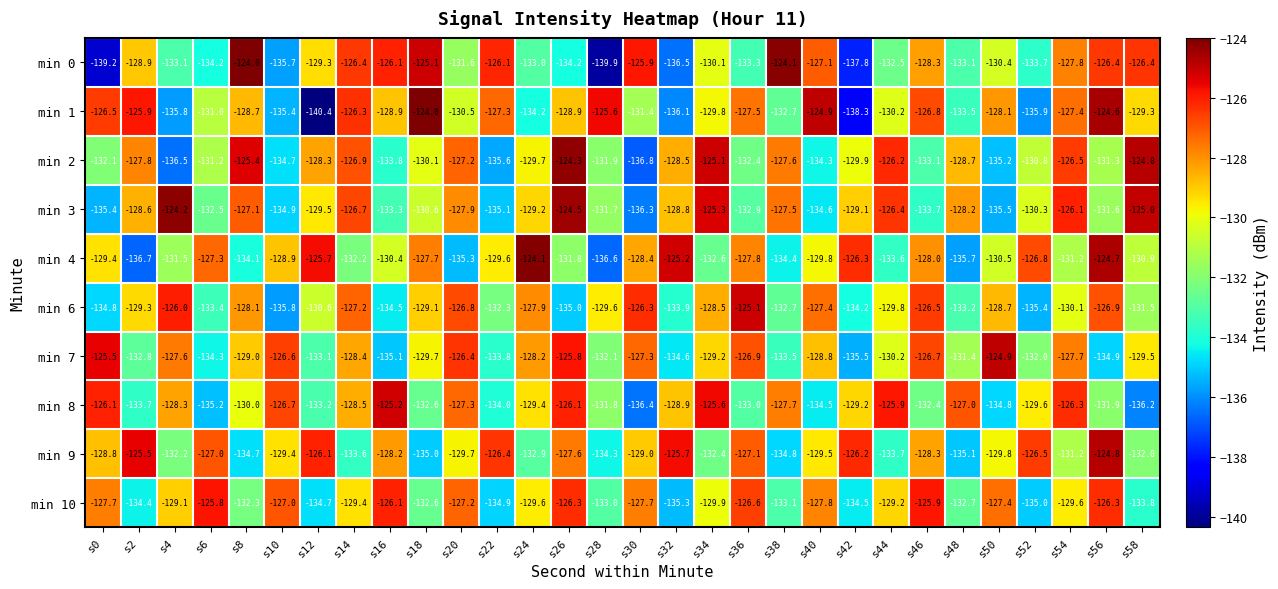

Count the number of categories in the chart.

30